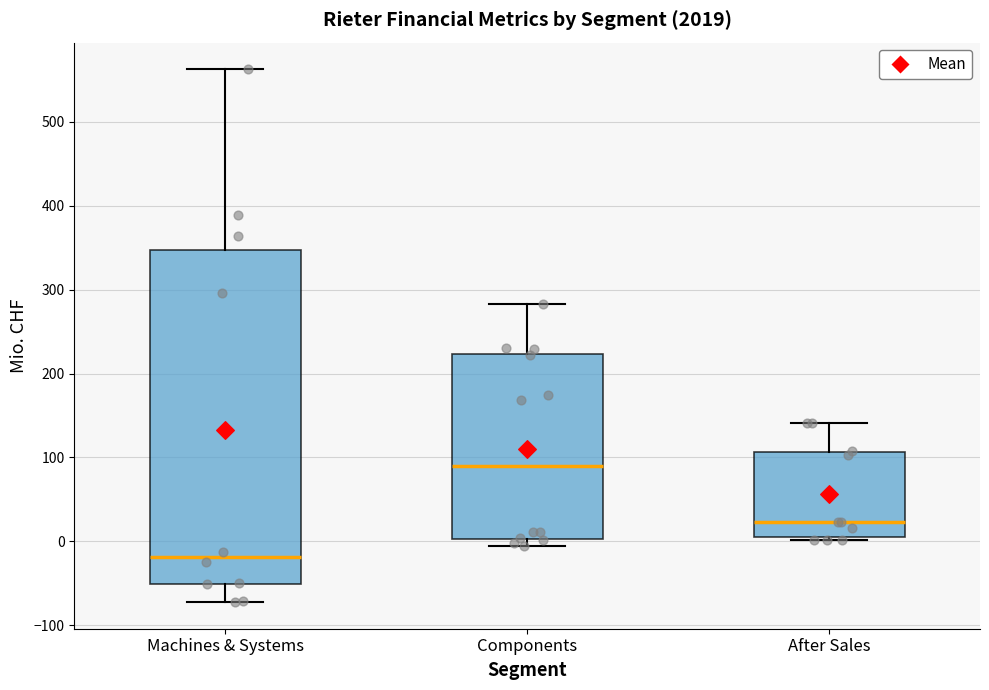

Reading left to right, read every box against the y-axis: the position of its median line, the range the box covers, and the ends of its whiskers. The values are not printed on the chart, so give them approximately, as read against the axis.

Machines & Systems: median -20, box -50 to 350, whiskers -70 to 560
Components: median 90, box 0 to 220, whiskers -10 to 280
After Sales: median 20, box 10 to 110, whiskers 0 to 140